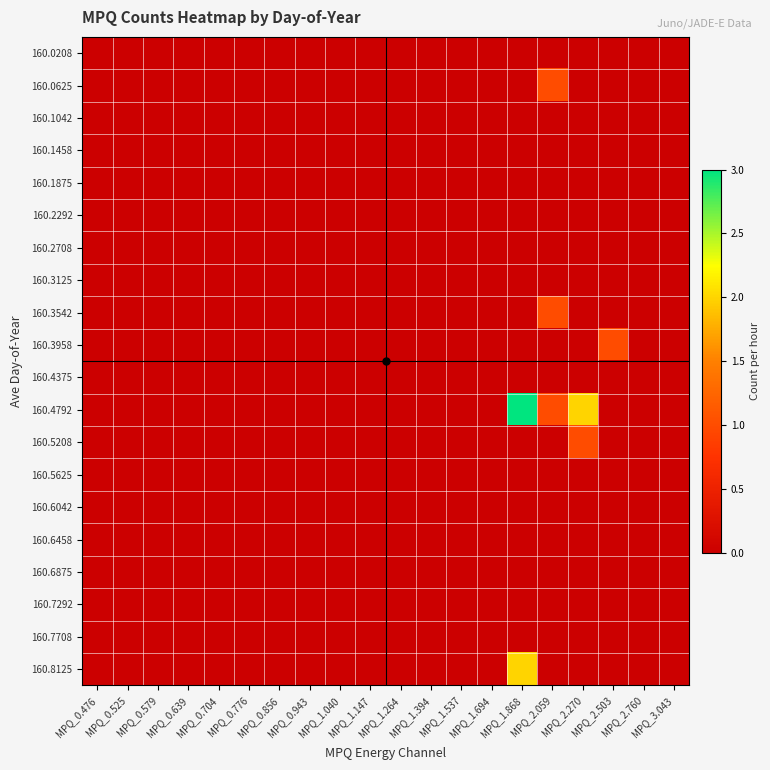

Count the number of categories in the chart.

20